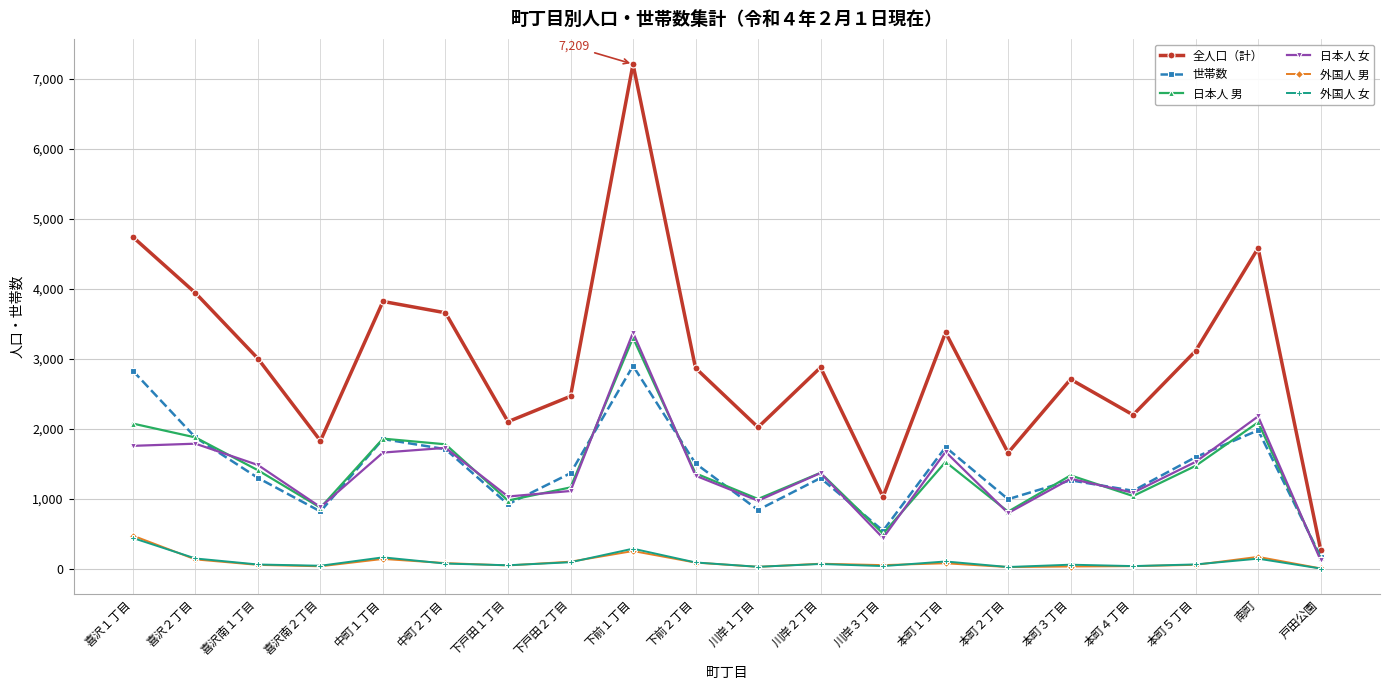

Where is the first local maximum for 日本人 男?

中町１丁目